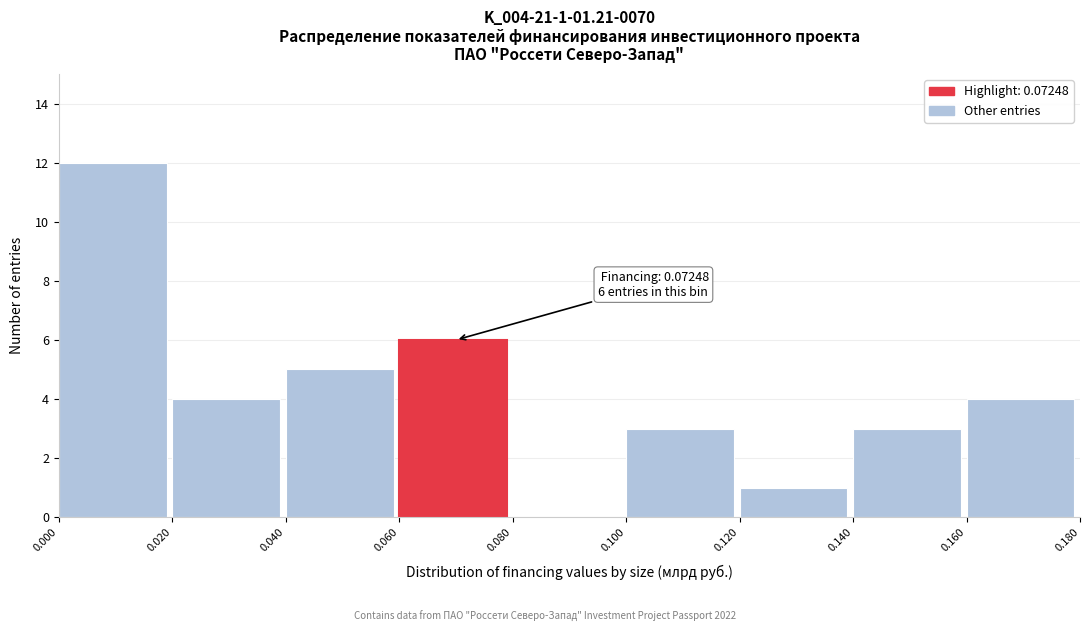

Over which range of the x-axis is the bar tallest?

0.000 to 0.020